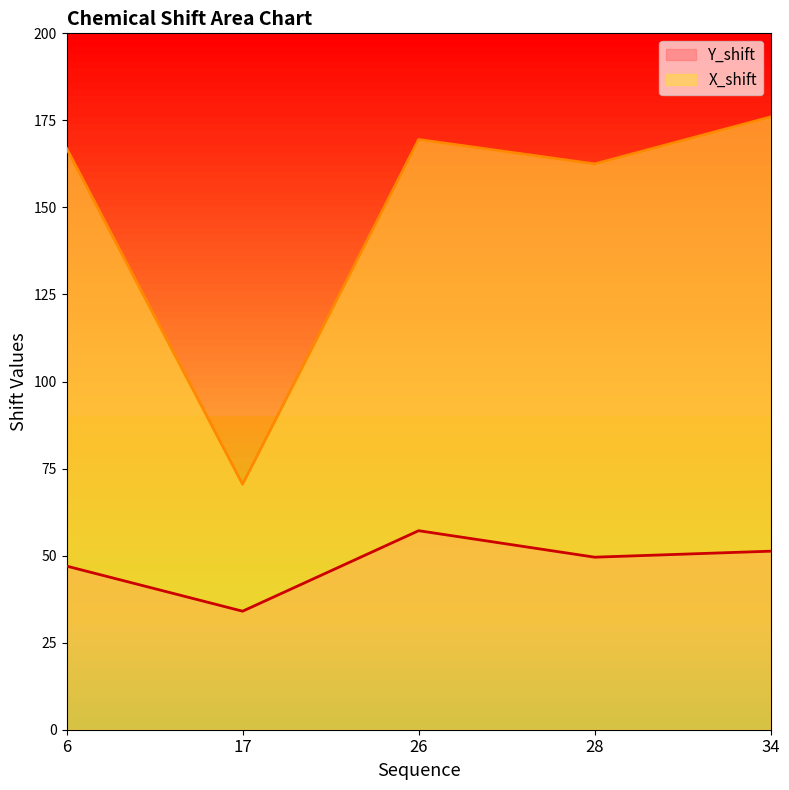

True or false: Y_shift and X_shift intersect in this chart.

False